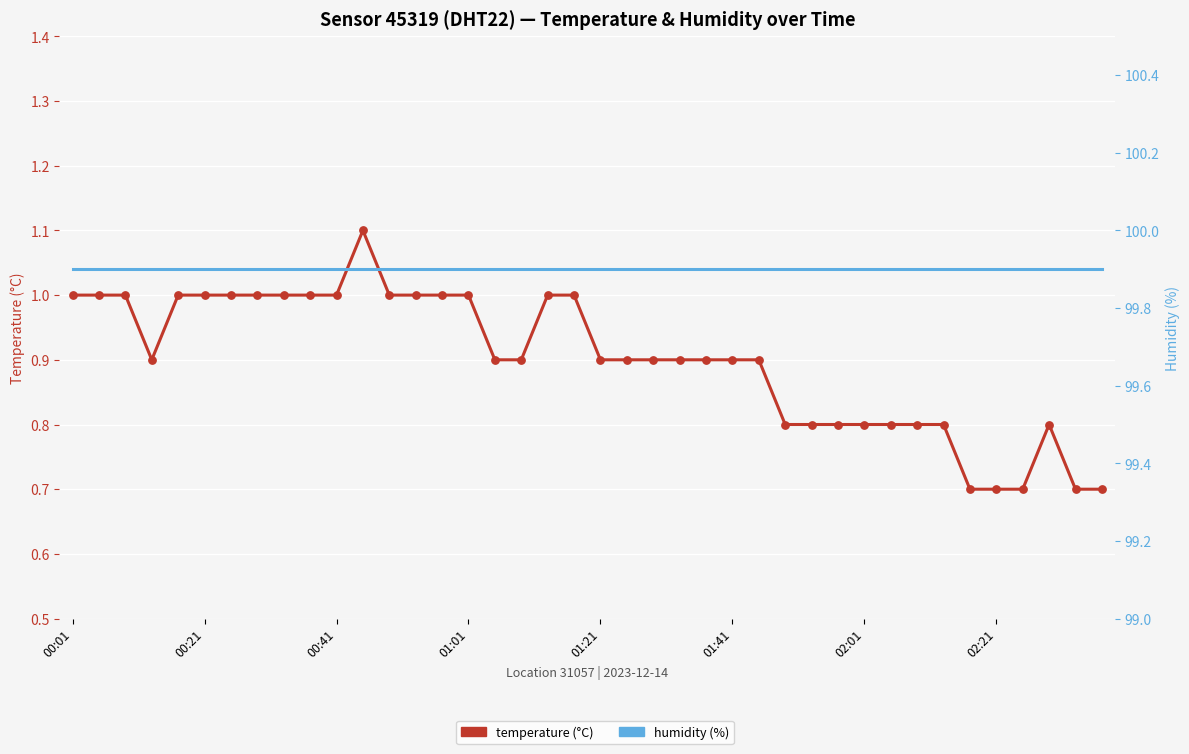

What is the total value across all series at 22?

100.8